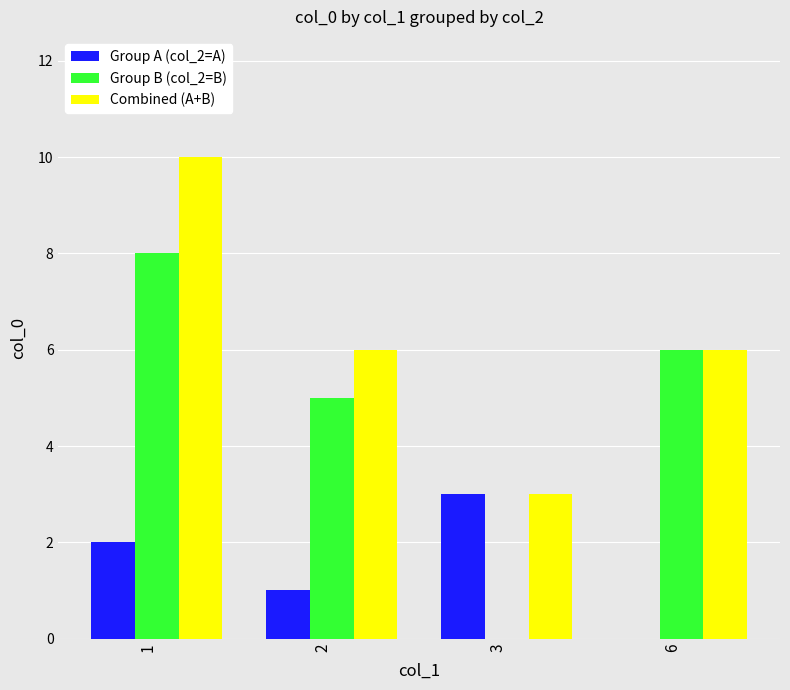

Which series has the largest total across all categories?

Combined (A+B)